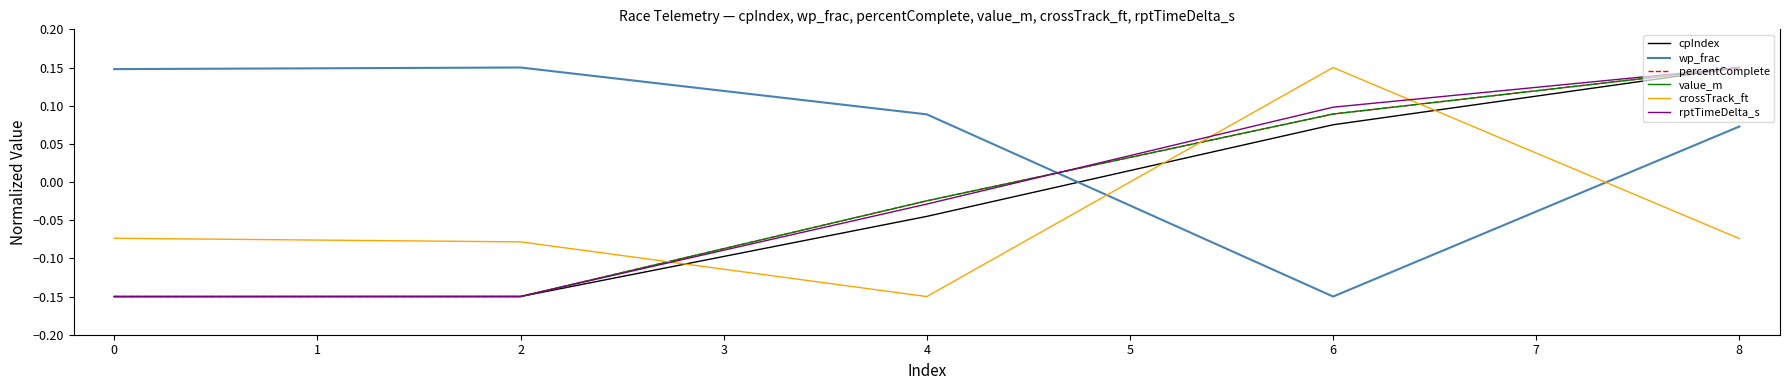

What is the difference between the highest and lowest values at 2?

0.3